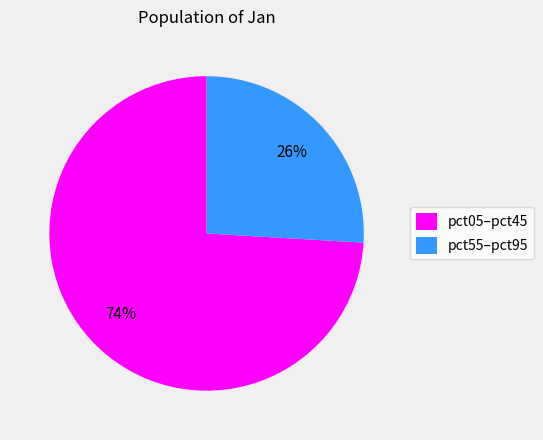

Do pct05–pct45 and pct55–pct95 together represent more than half of the pie?

Yes